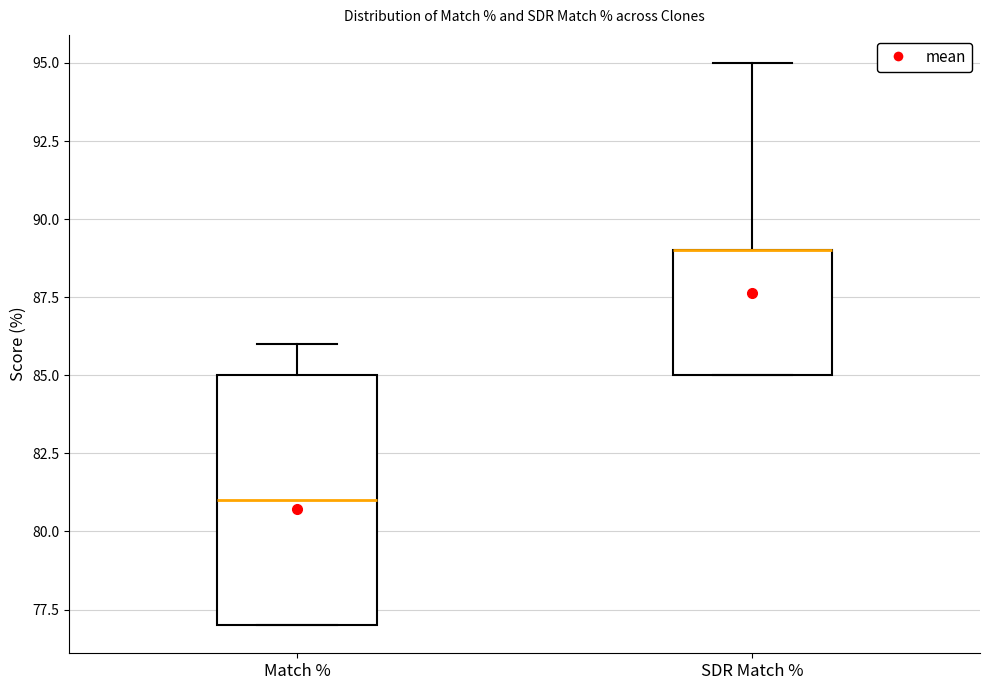

Reading left to right, read every box against the y-axis: the position of its median line, the range the box covers, and the ends of its whiskers. The values are not printed on the chart, so give them approximately, as read against the axis.

Match %: median 81, box 77 to 85, whiskers 77 to 86
SDR Match %: median 89 (drawn on the box's upper edge), box 85 to 89, whiskers 85 to 95